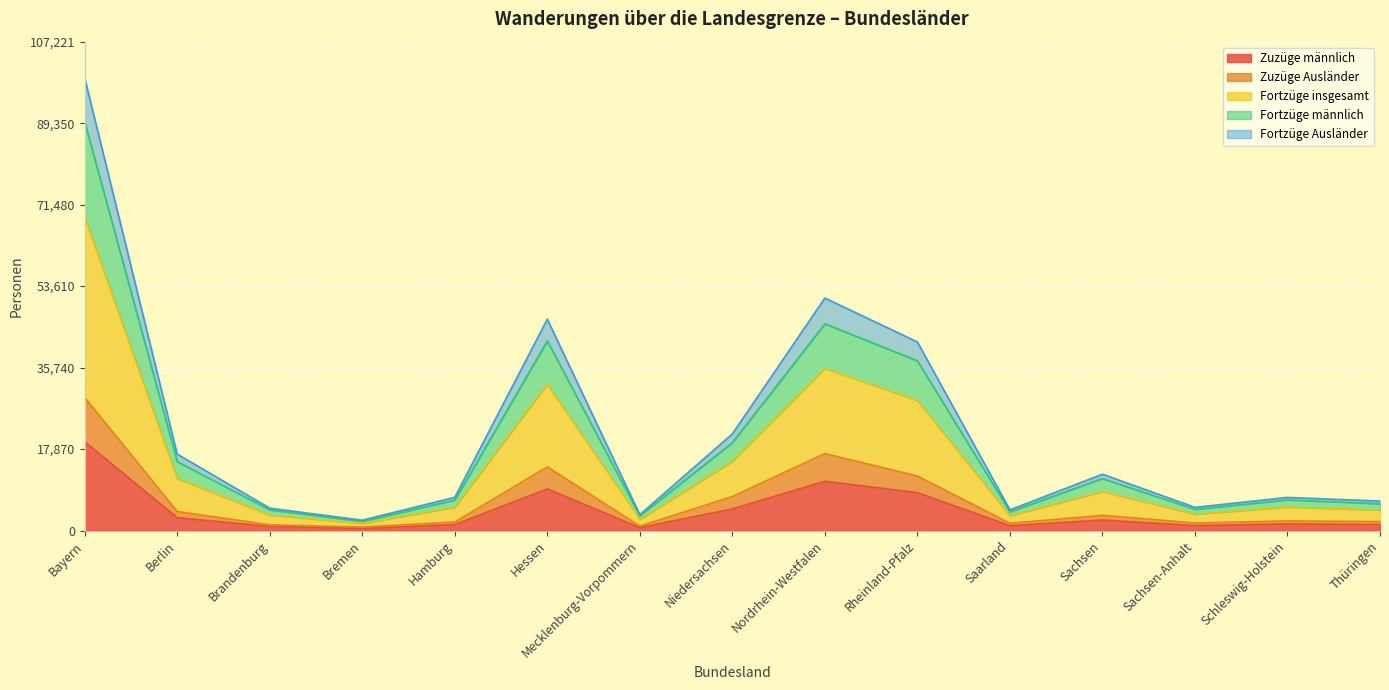

At which category does the chart reach its peak across all series?

Bayern